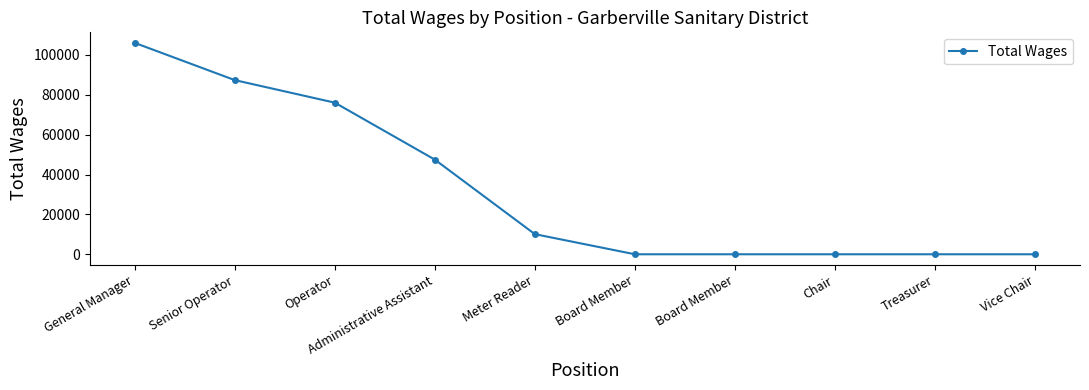

Reading left to right, what are all the values shown in this chart?

General Manager=106000	Senior Operator=87335	Operator=76025	Administrative Assistant=47454	Meter Reader=10084	Board Member=0	Board Member=0	Chair=0	Treasurer=0	Vice Chair=0